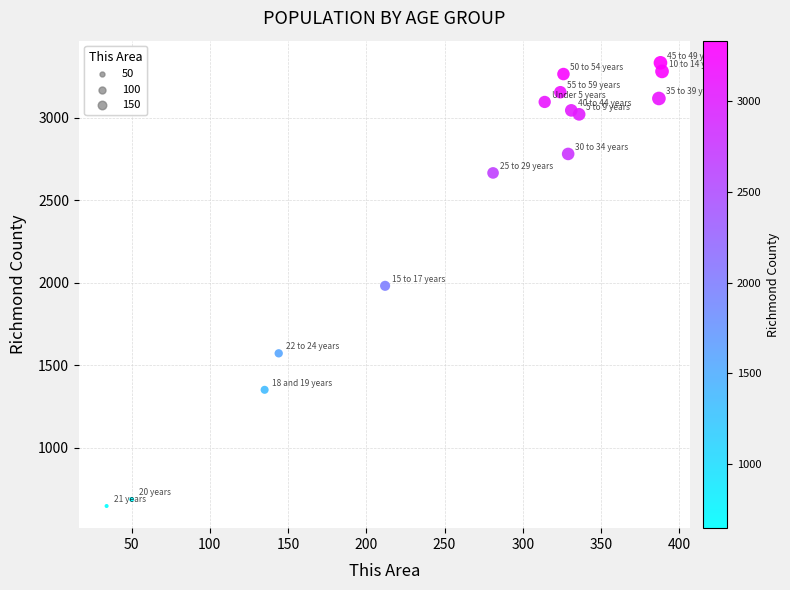

What is the range of Y values (max minus min)?

2685